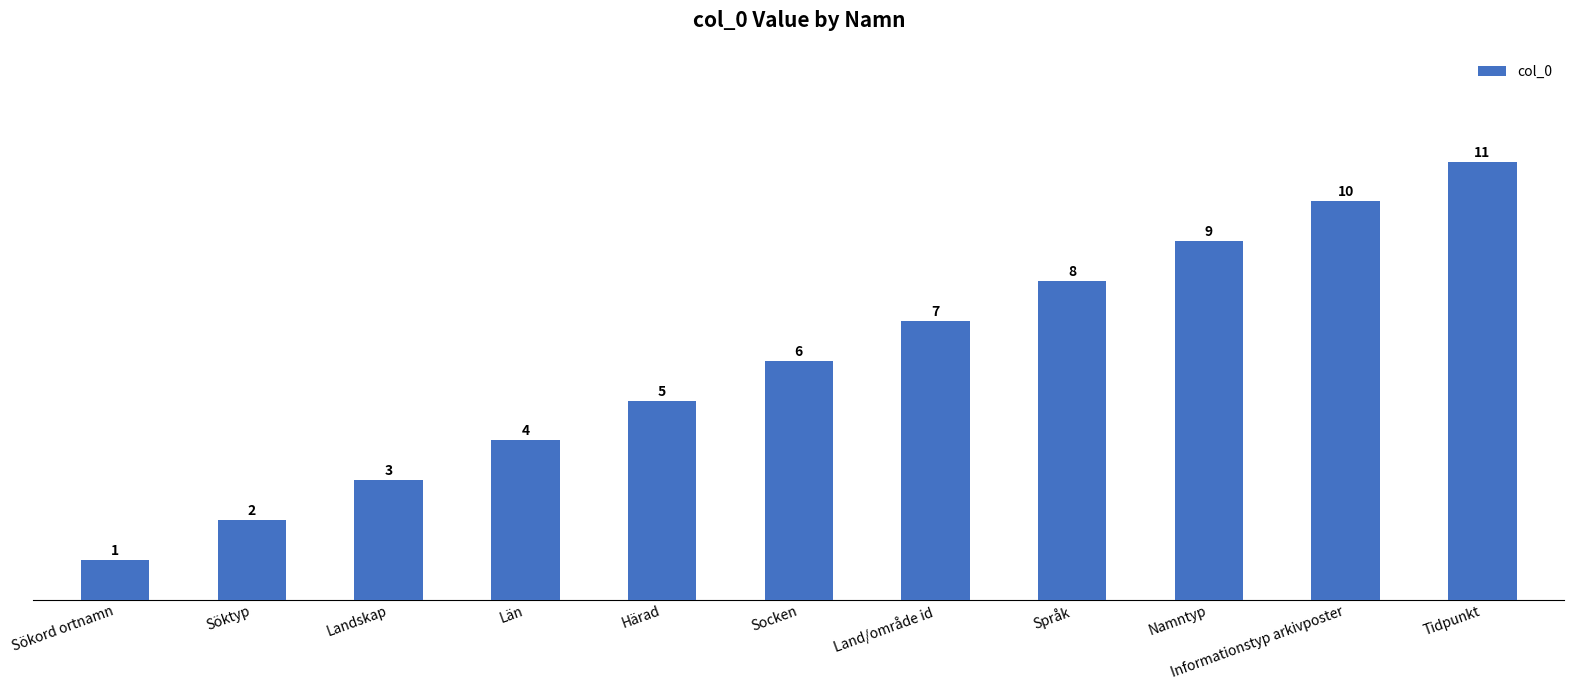

Count the values in the range 3 to 9.

7